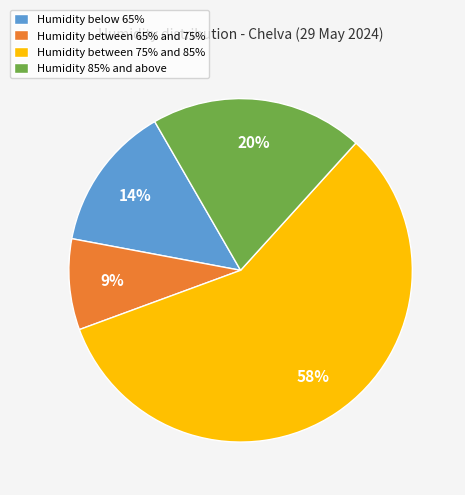

The Humidity between 65% and 75% slice represents 1% of the pie. True or false?

False